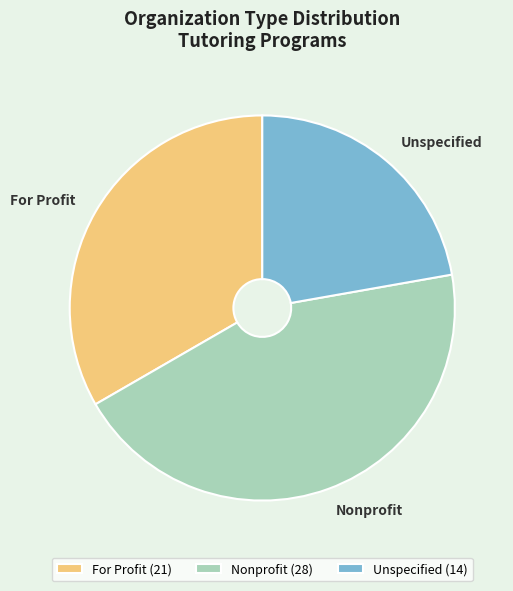

Is it true that For Profit is 33% of the pie?

True